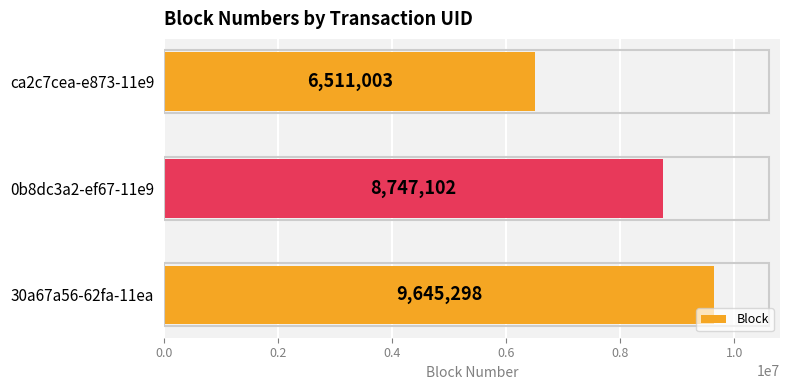

Count the values in the range 6511003 to 9645298.

3